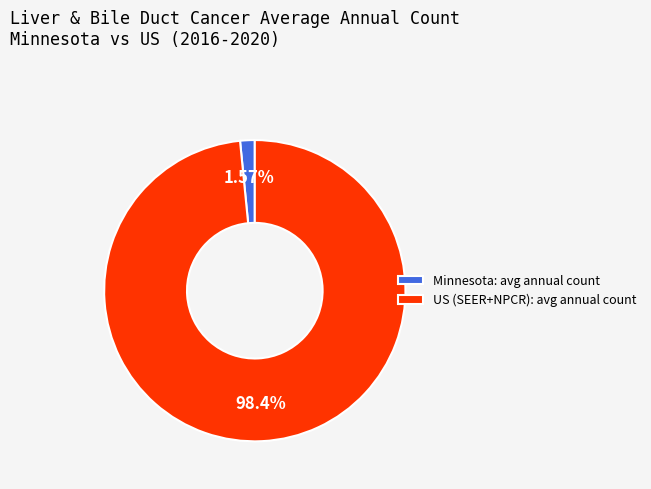

Is the sum of US (SEER+NPCR) and Minnesota greater than half?

Yes